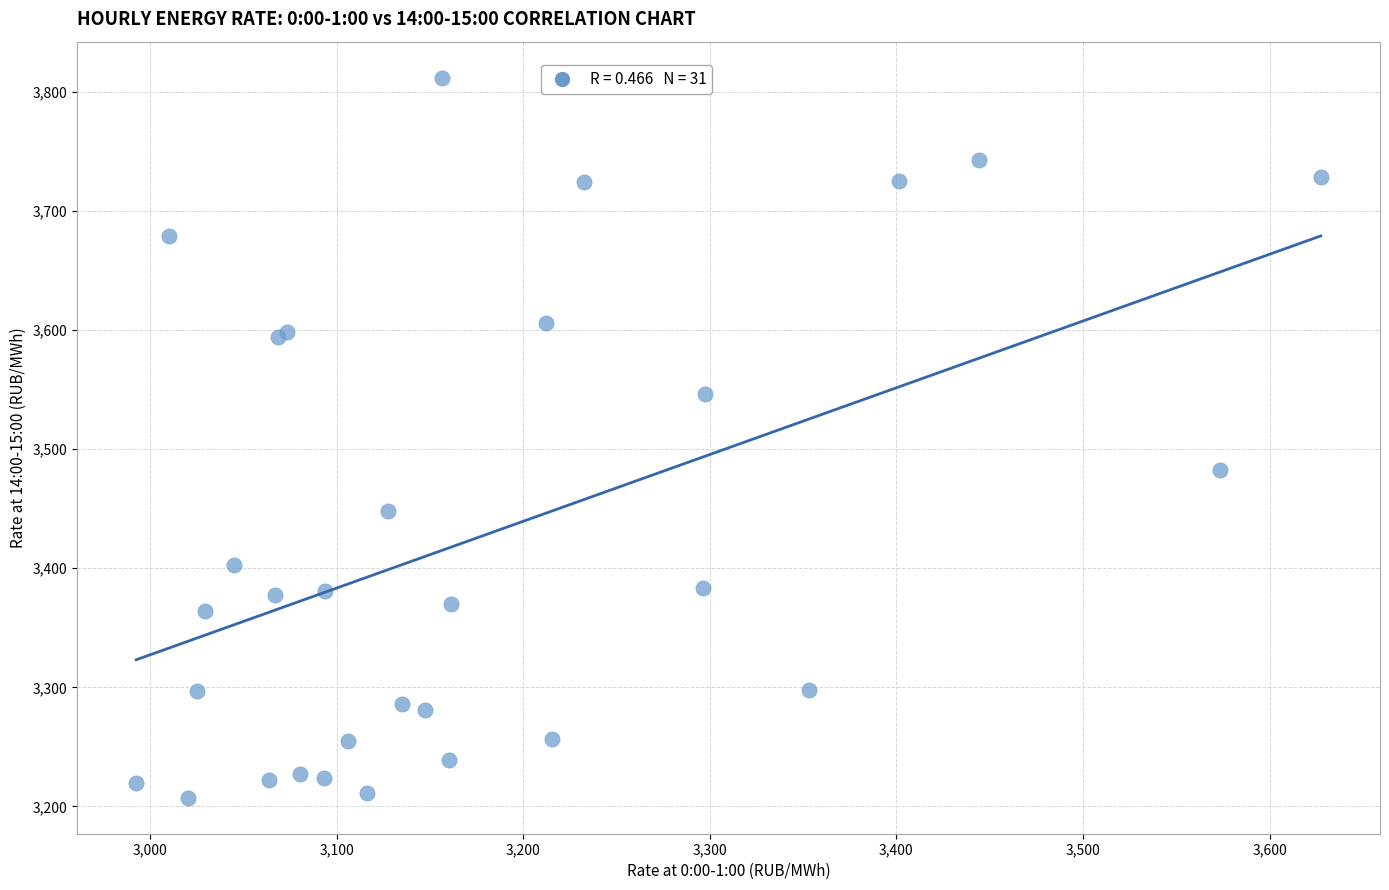

What Y value in the scatter plot is closest to 3509?

3482.5